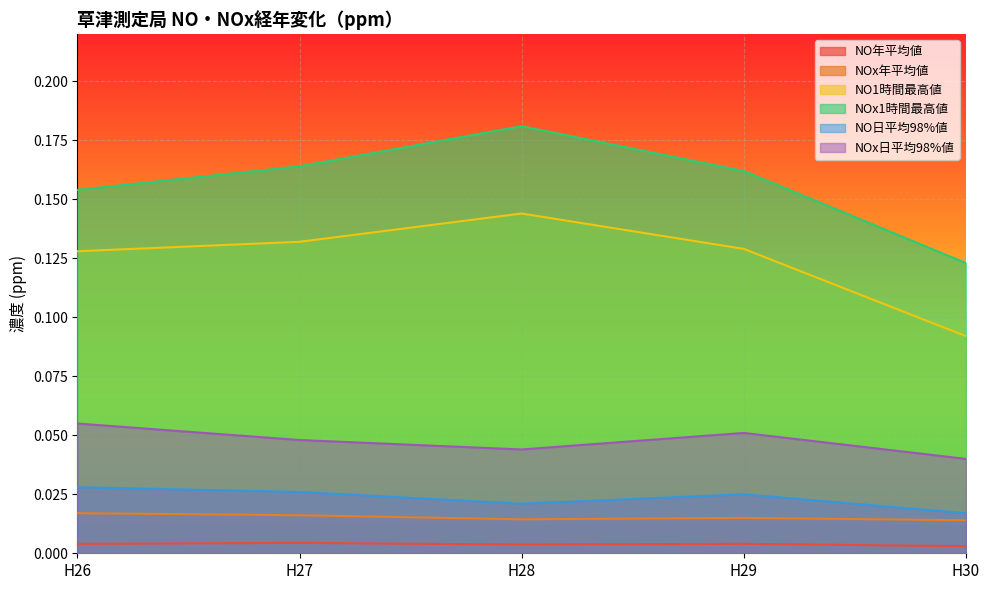

The NOx日平均98%値 series shows 0.1 at H29. True or false?

False